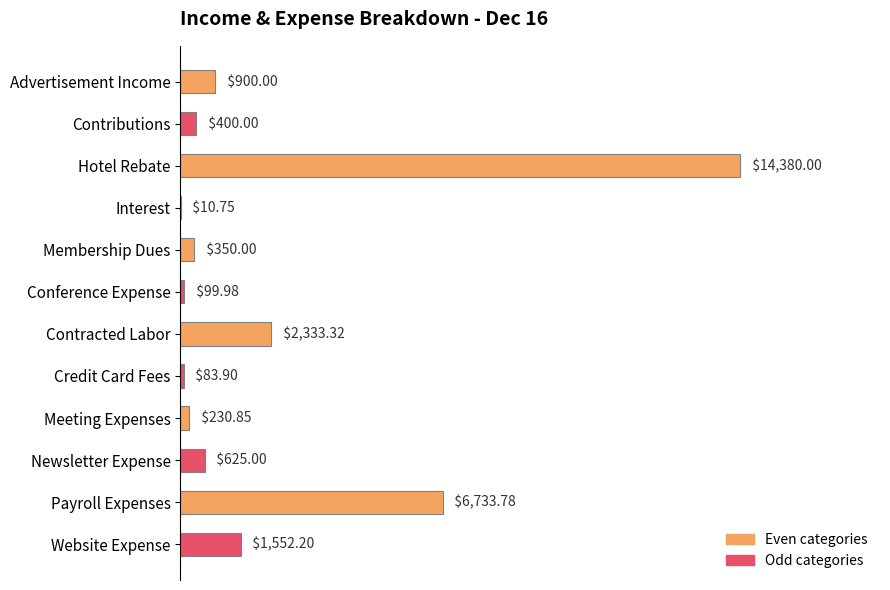

Are the bars grouped side by side (vs. stacked)?

No